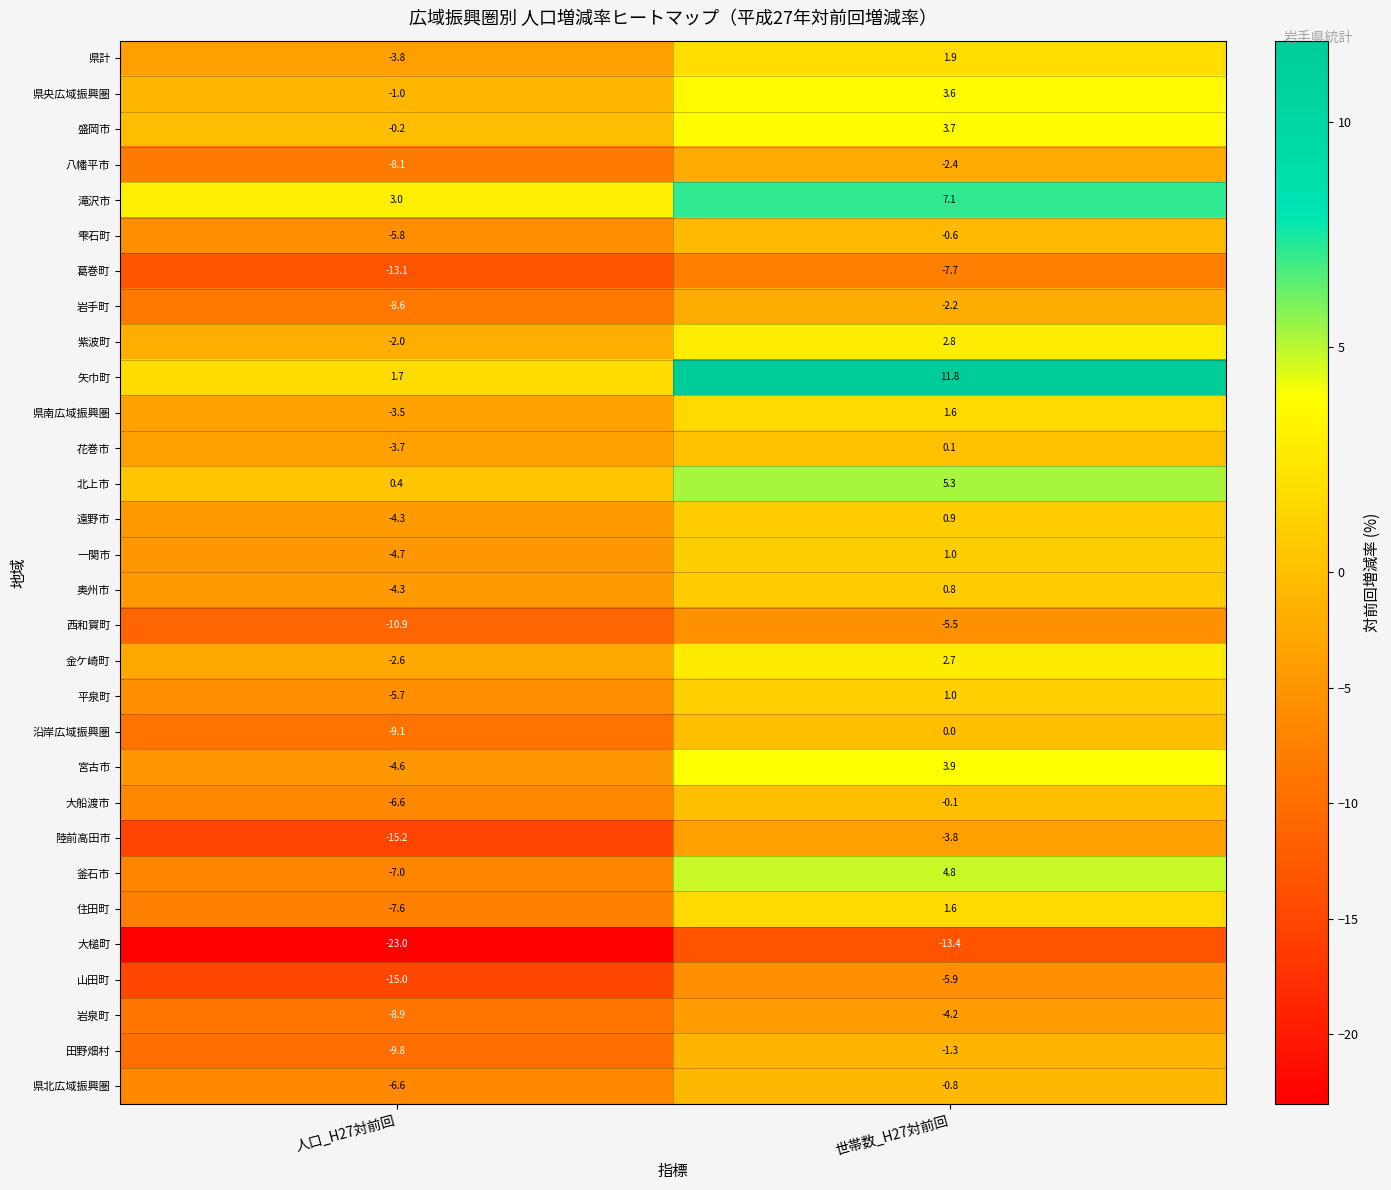

What is the sum of the 岩泉町 values at 世帯数_H27対前回 and 人口_H27対前回?

-13.1